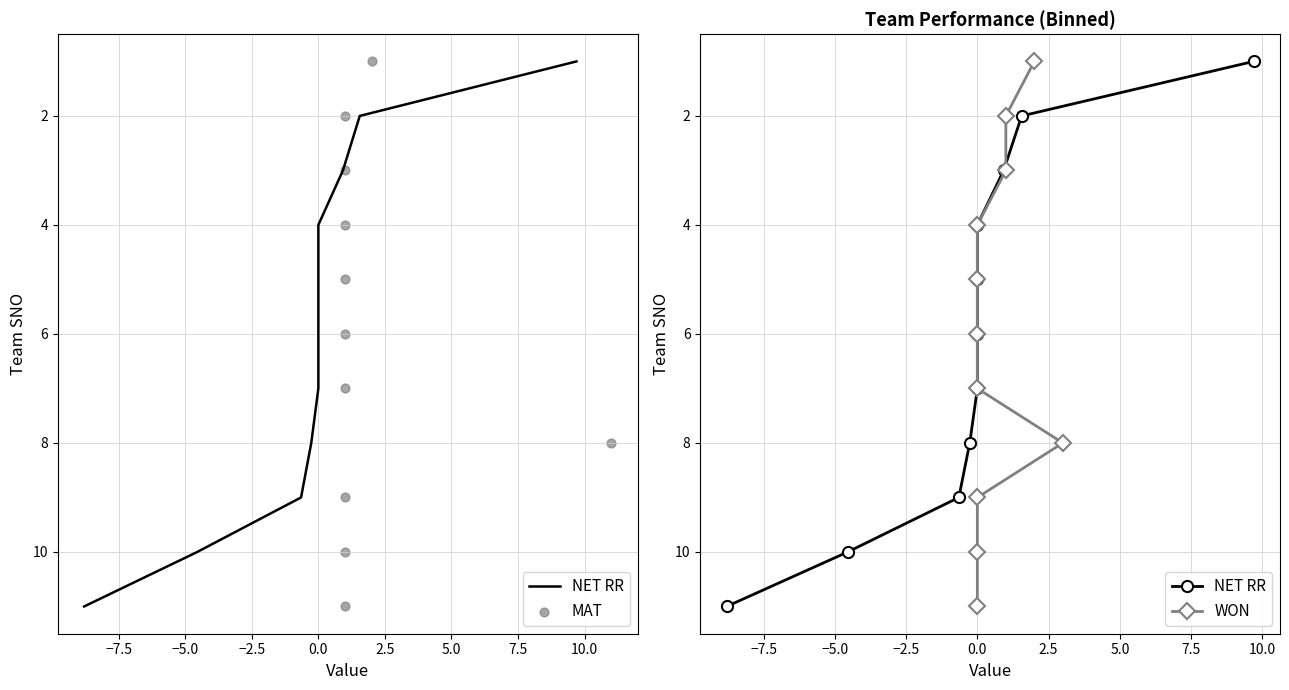

Which series contains the lowest Y value?

NET RR